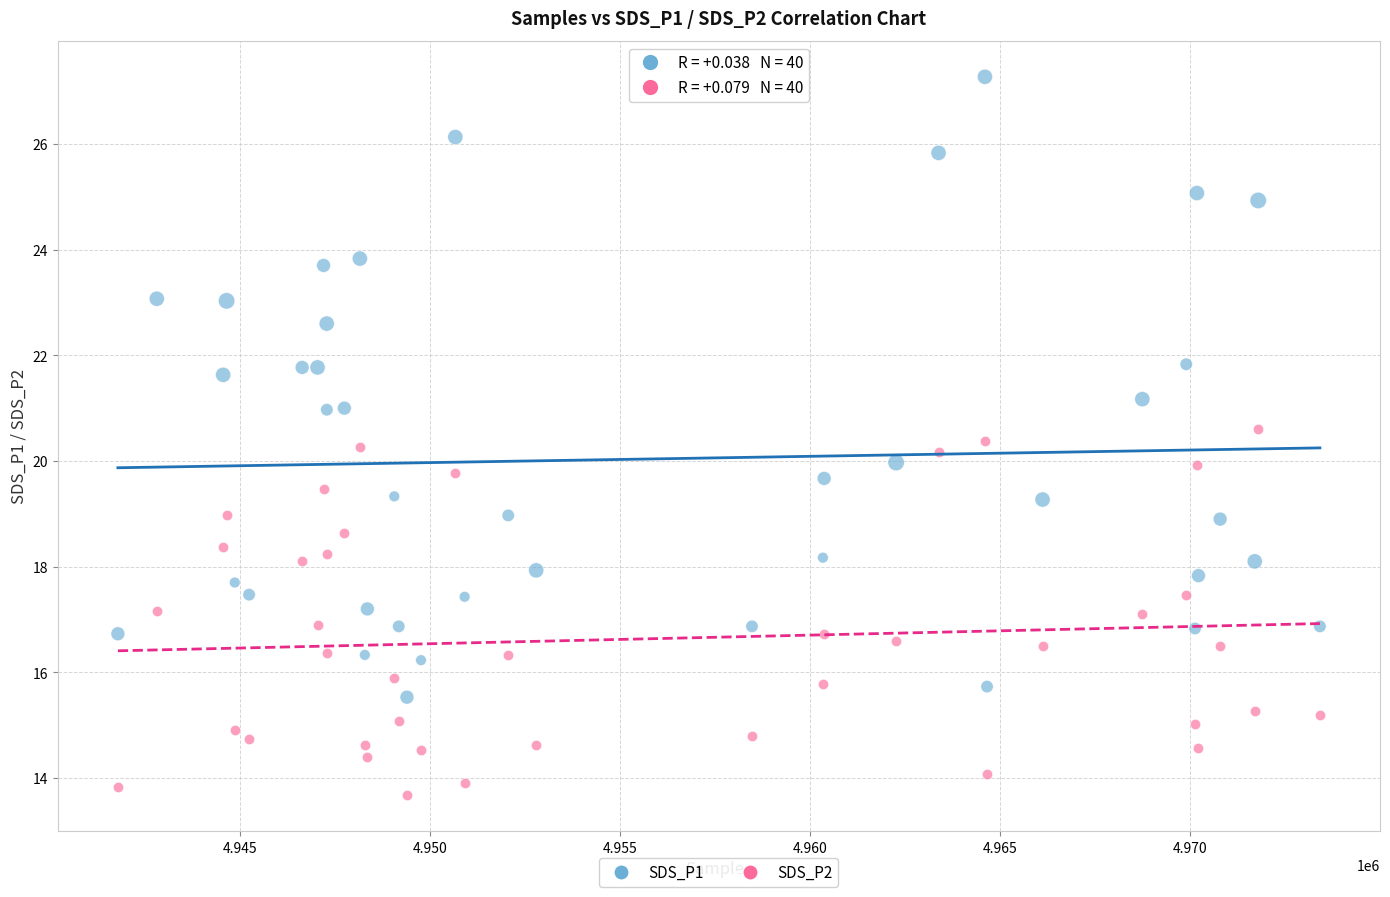

What are all the series names shown in the legend?

SDS_P1, SDS_P2